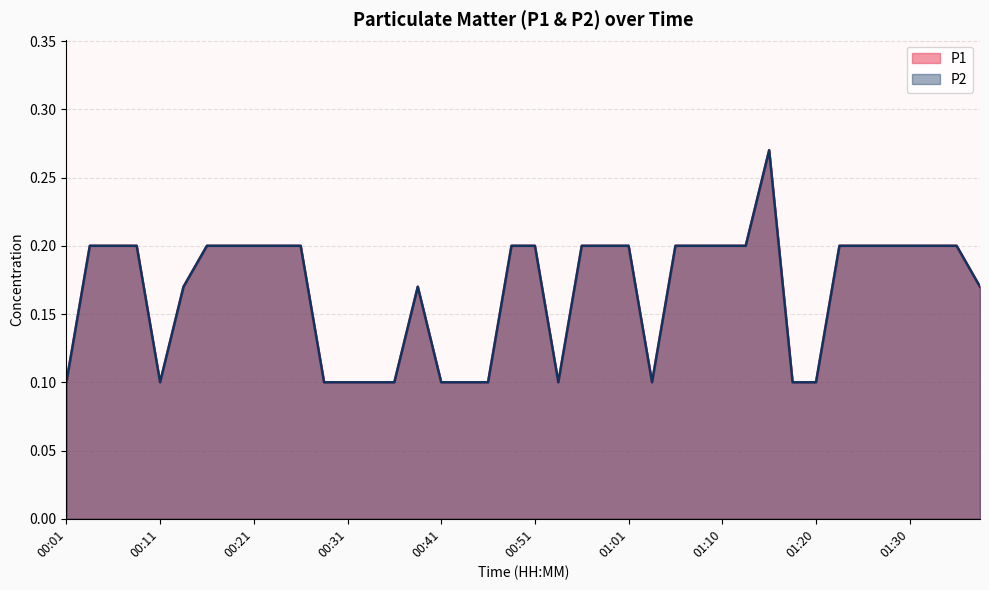

What is the smallest value displayed?

0.1